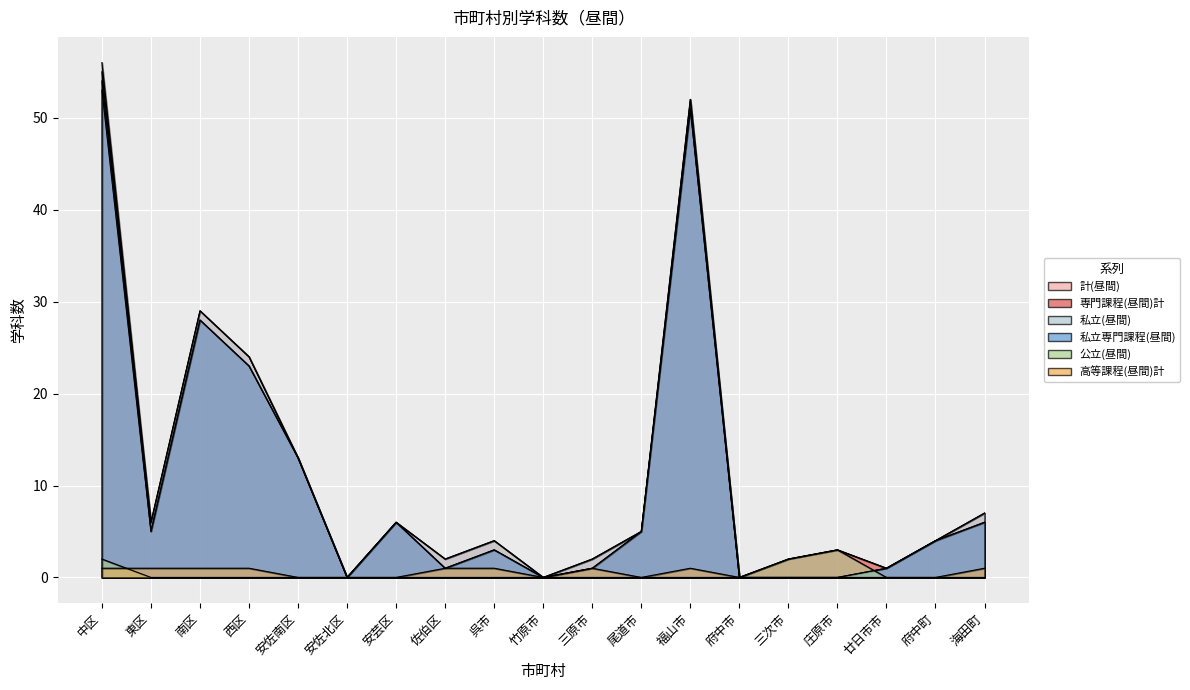

How many data points in 公立(昼間) are above 0?

3